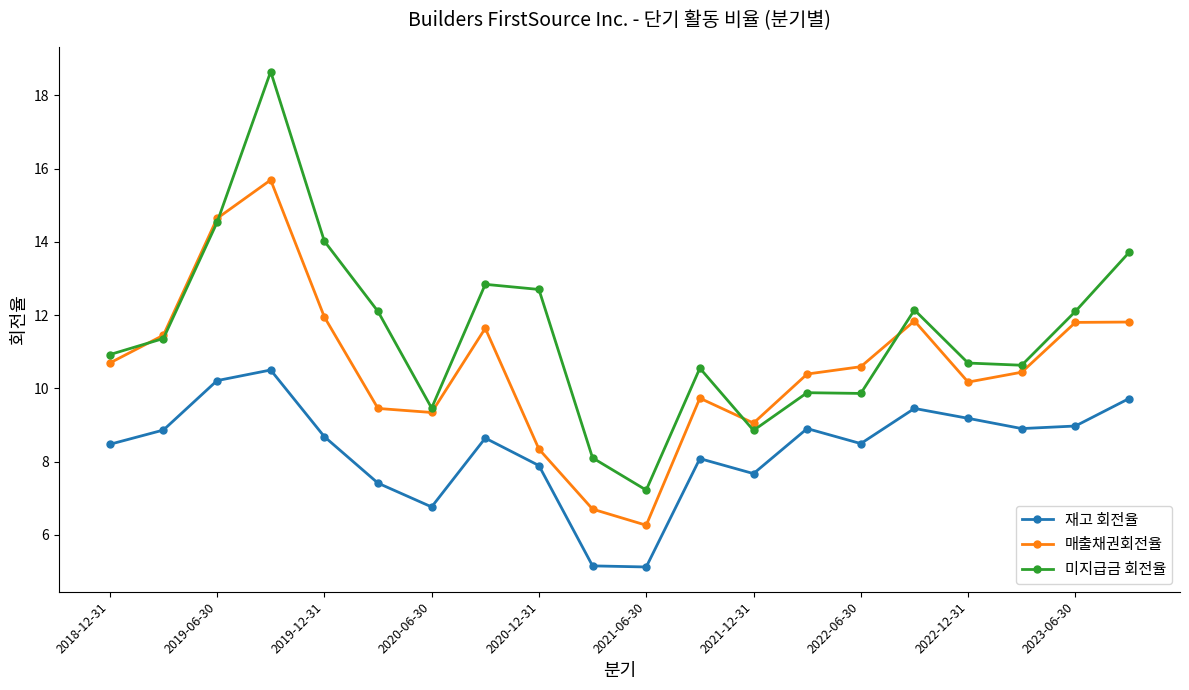

Which series has the widest spread of values?

미지급금 회전율